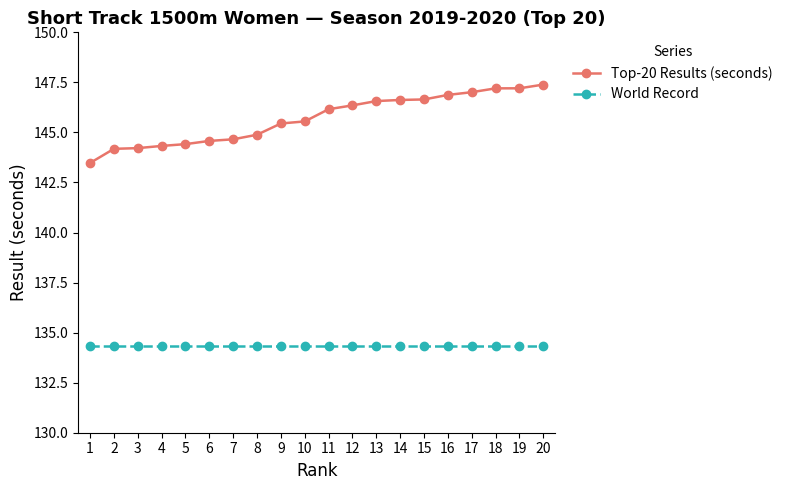

Which series has the widest spread of values?

Top-20 Results (seconds)